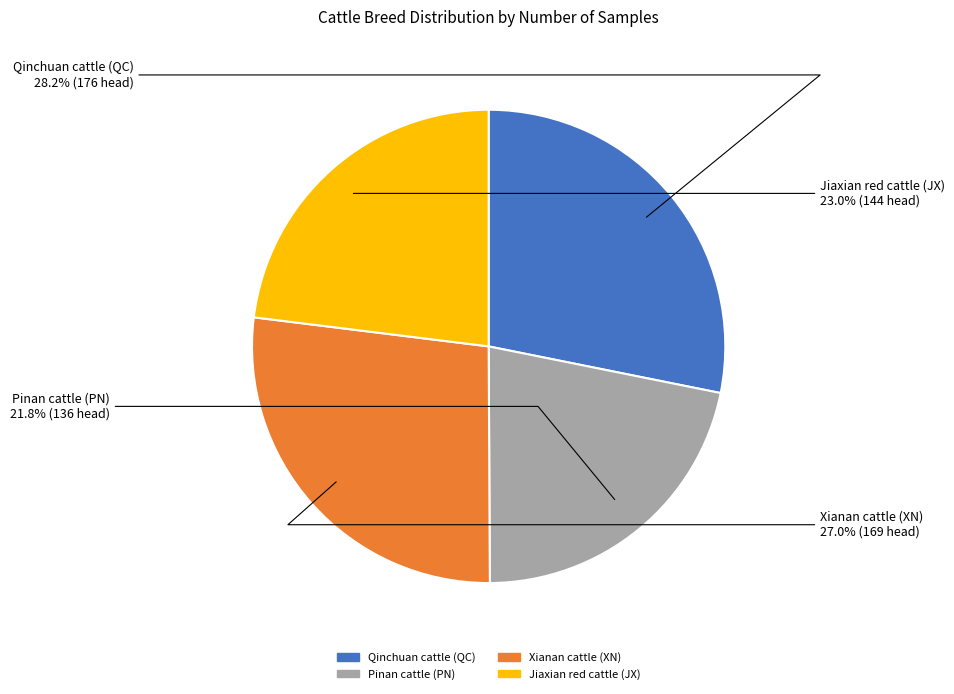

To the nearest percent, what percentage of the pie is Qinchuan cattle (QC)?

28%